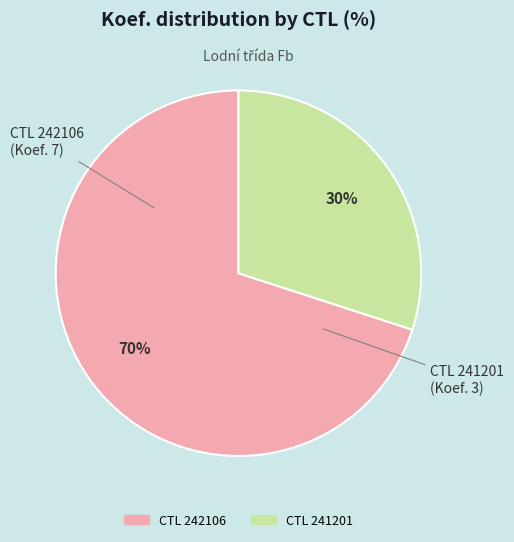

Count the number of slices in the pie.

2